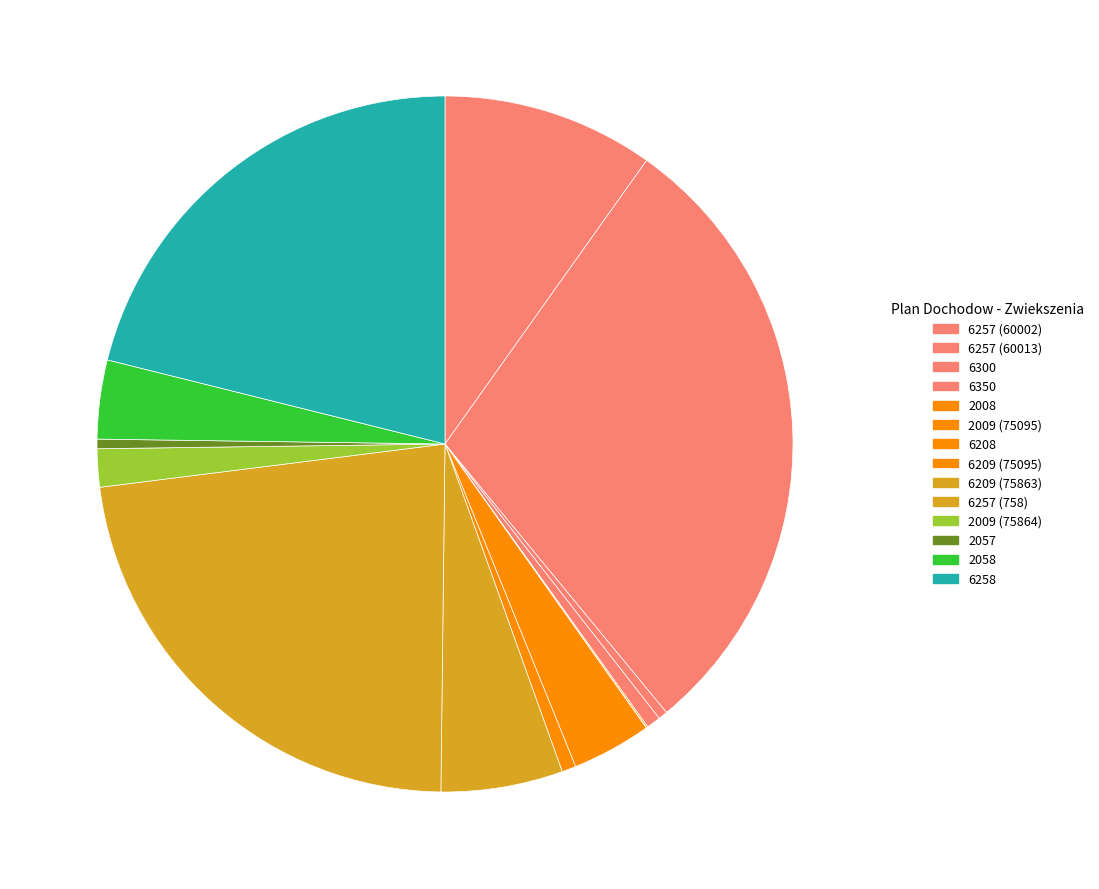

What percentage do 6257 (758) and 6209 (75863) together represent?

28.5%